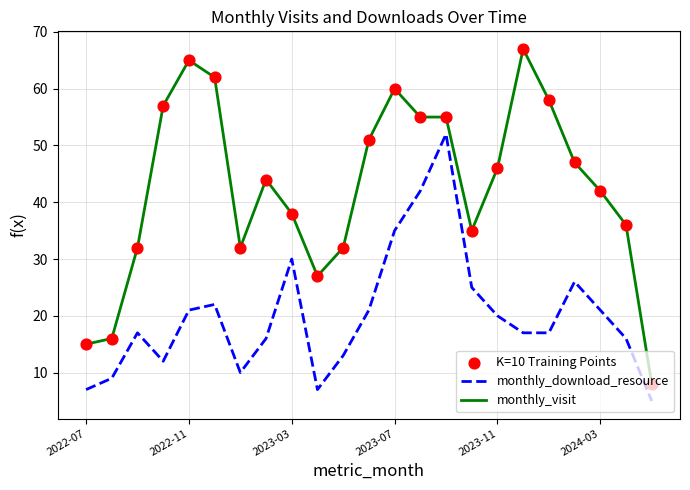

At how many categories does at least one series exceed 45?

11